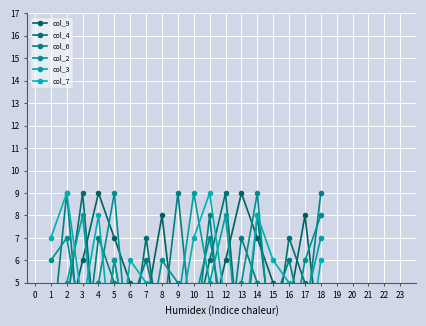

Which series ends up on top after the final intersection of col_6 and col_3?

col_6